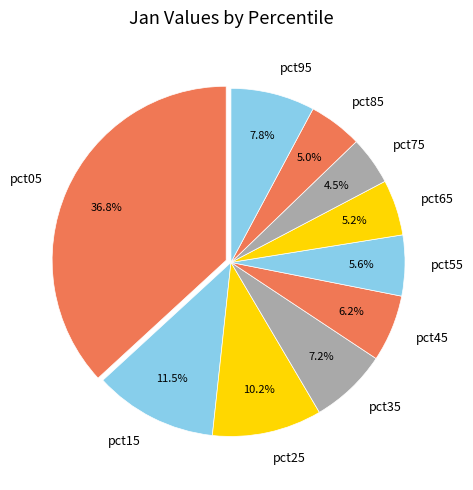

To the nearest percent, what is the difference between the largest and smallest slice percentages?

32%